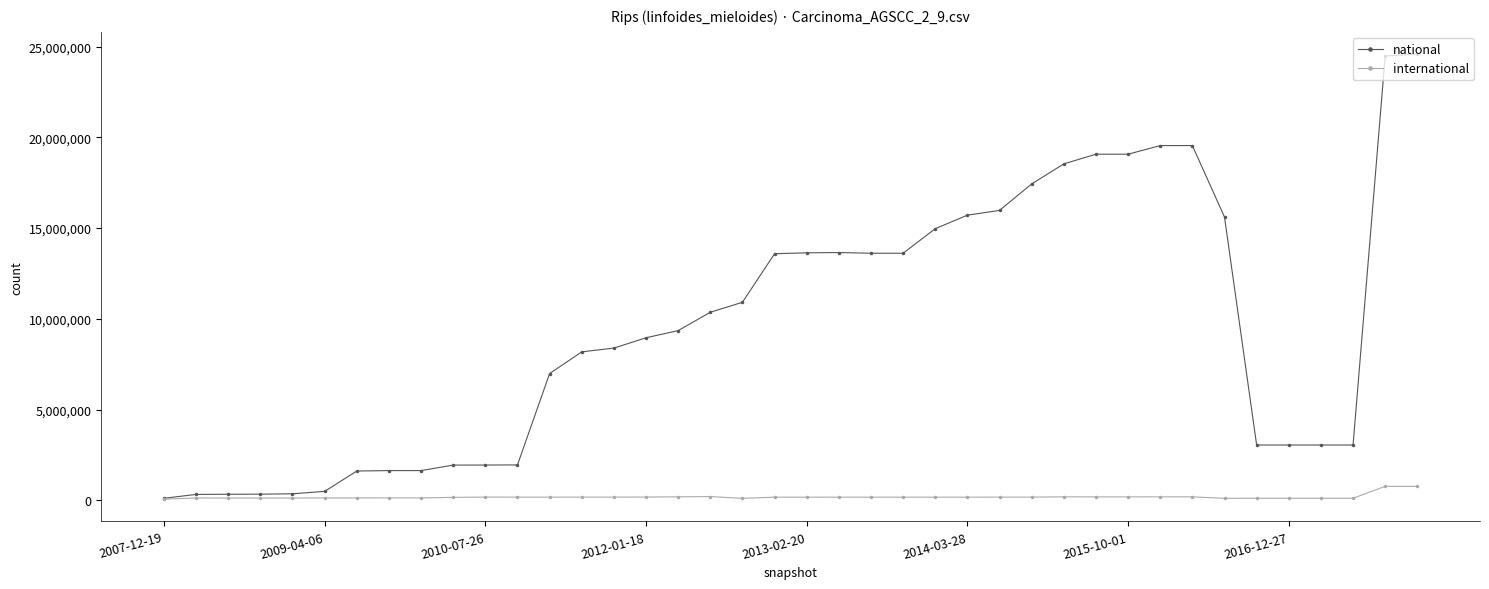

List the series in order of their overall mean, lowest first.

international, national